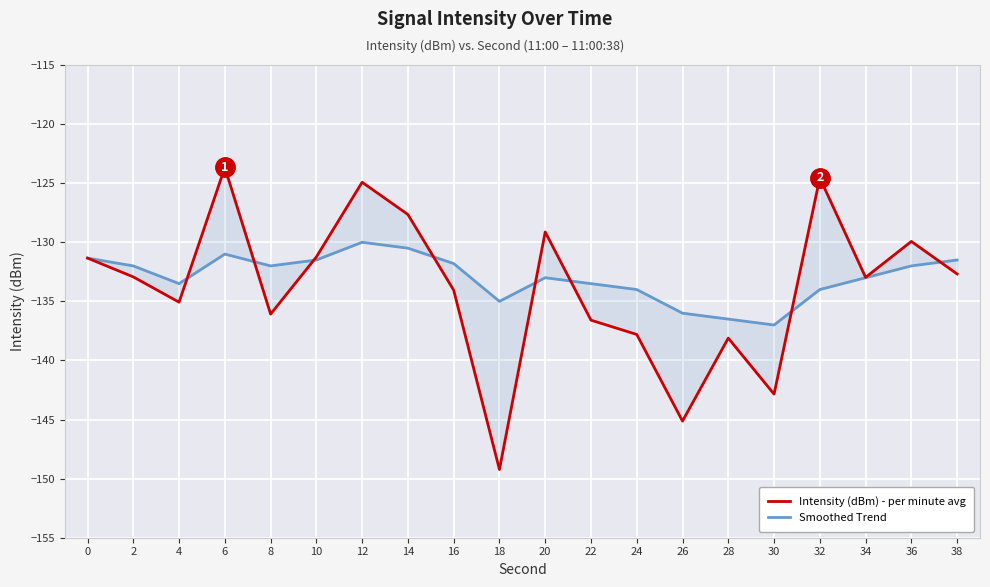

At how many categories does at least one series exceed -128?

4